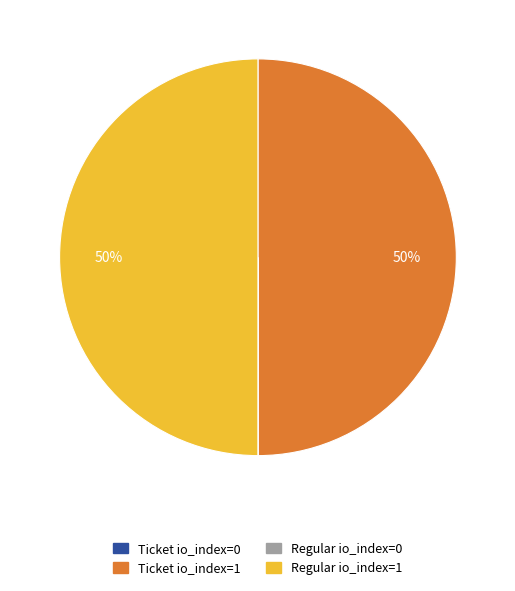

To the nearest percent, what is the difference between the largest and smallest slice percentages?

50%